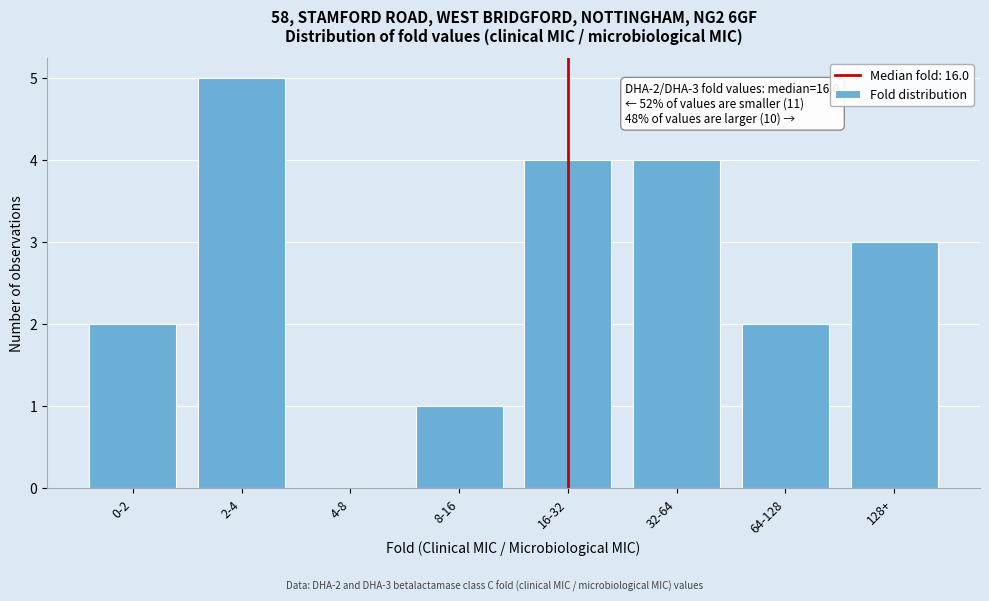

Reading left to right, transcribe all the data shown in this chart.

0-2=2	2-4=5	4-8=0	8-16=1	16-32=4	32-64=4	64-128=2	128+=3